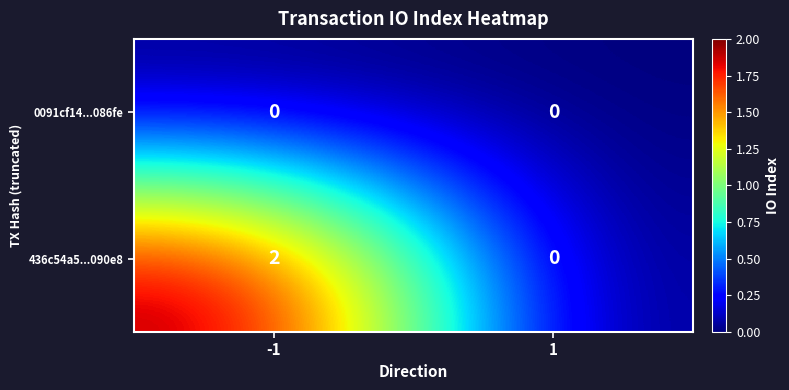

Is it true that 436c54a5...090e8 equals 3 at -1?

False